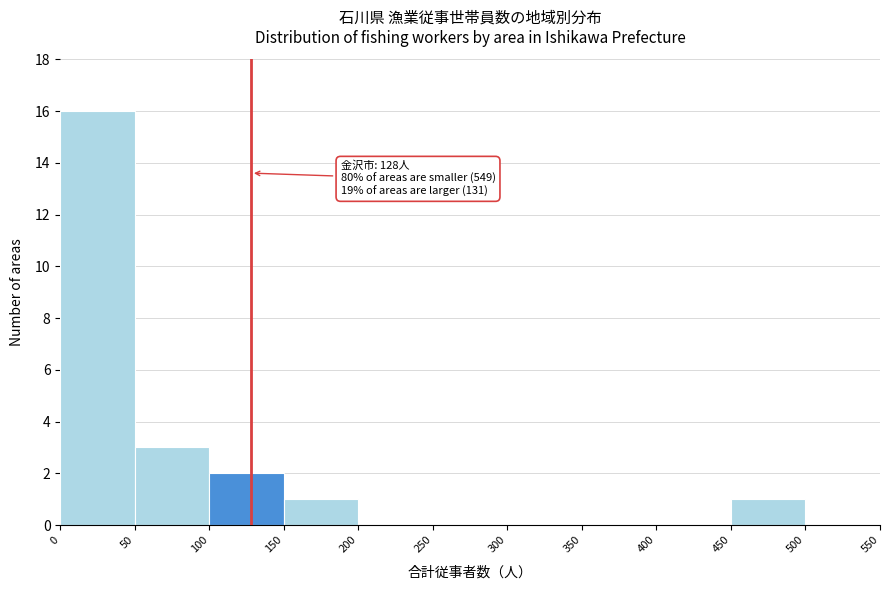

Which range on the x-axis has the tallest bar?

0 to 50